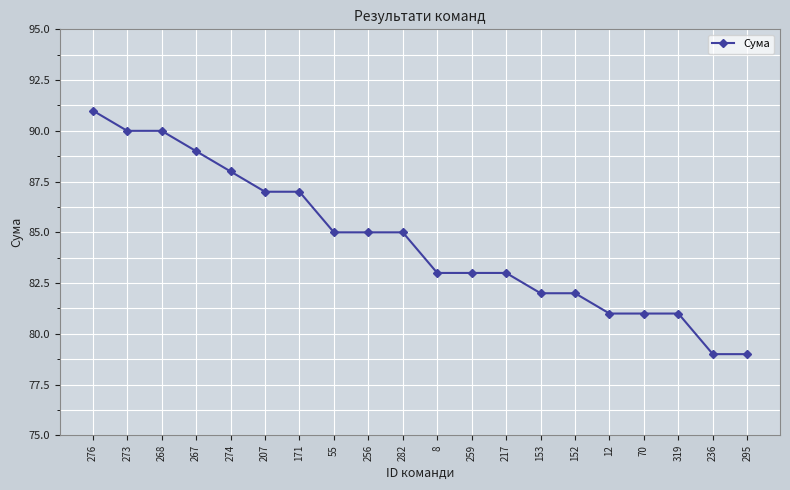

Reading left to right, extract all data points from this chart.

91	90	90	89	88	87	87	85	85	85	83	83	83	82	82	81	81	81	79	79